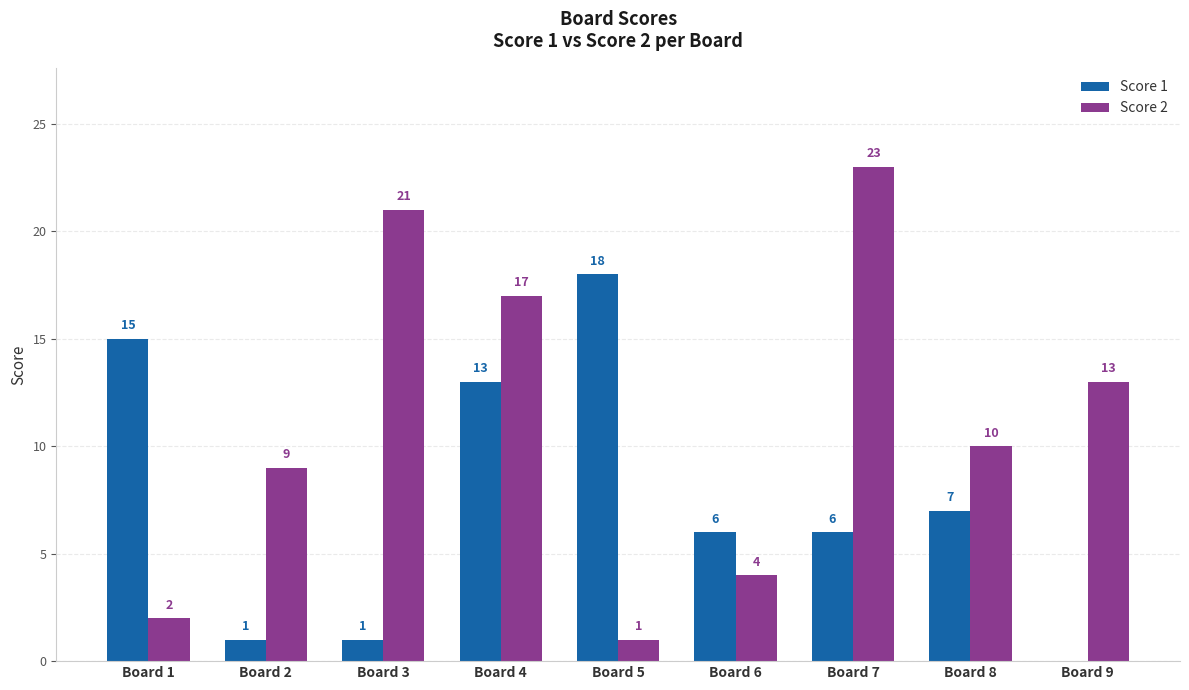

What is the sum of all Score 2 values?

100